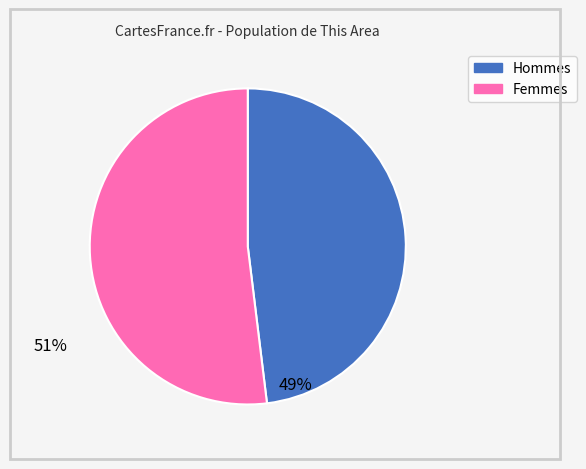

Is it true that Hommes is 38% of the pie?

False